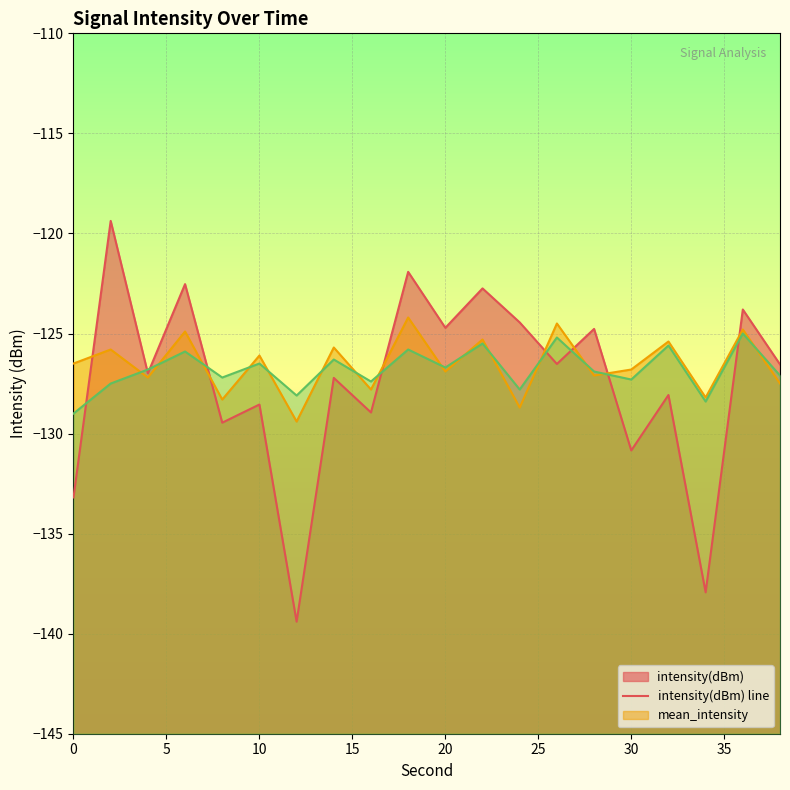

Which series has the largest range (max minus min)?

intensity(dBm) line